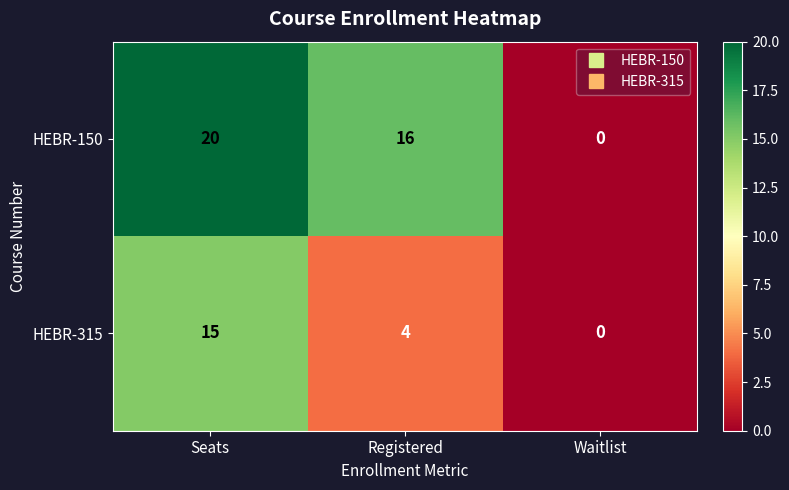

Between Seats and Registered, which series saw the biggest shift?

HEBR-315